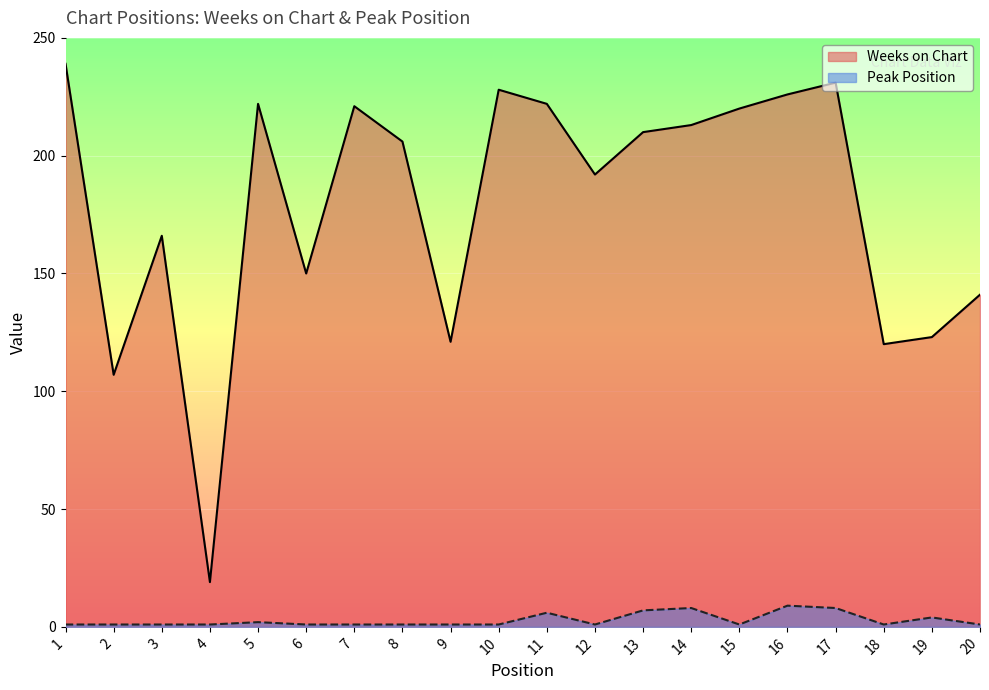

At 1, list the series in order from smallest to largest.

Peak Position, Weeks on Chart